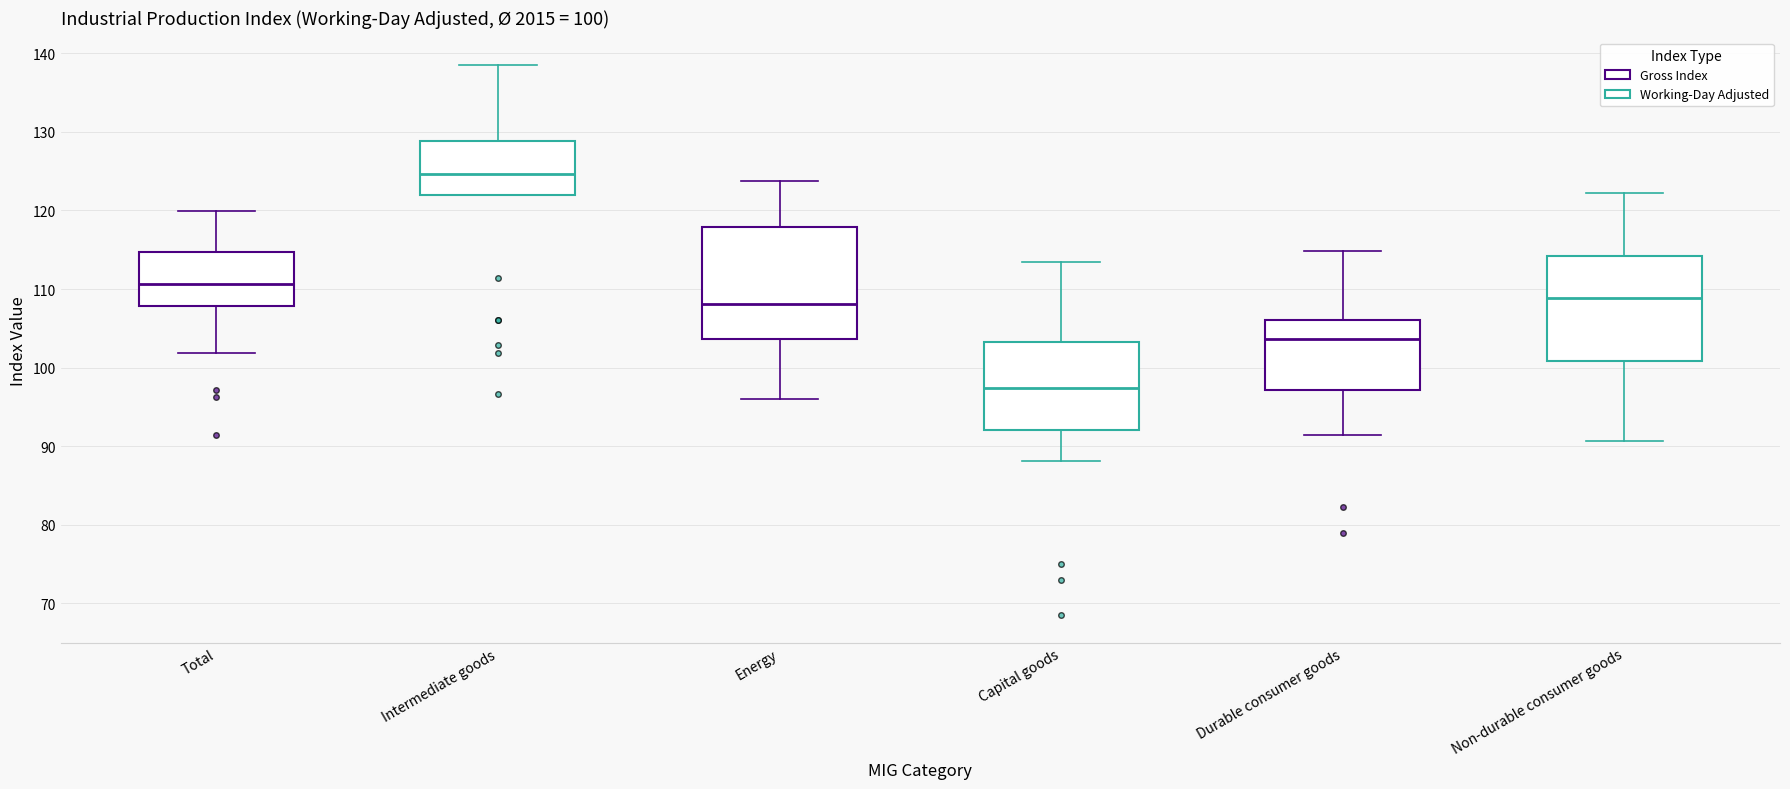

Which box has the lowest median line?

Capital goods